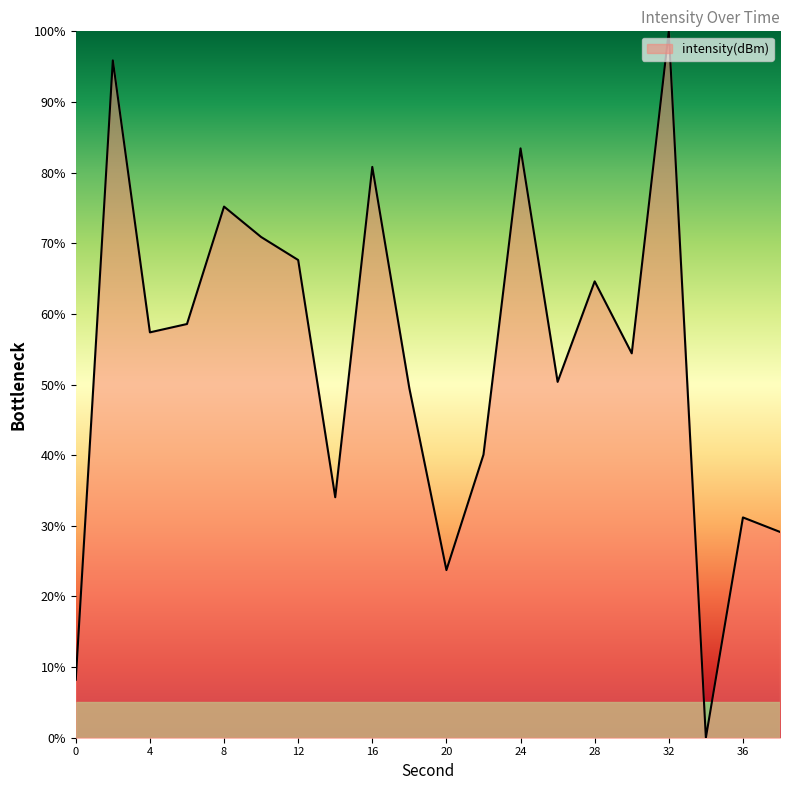

What is the difference between the maximum and minimum values?

100.0